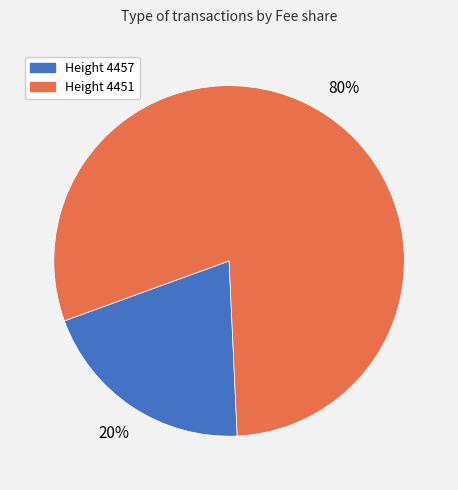

Is there any slice that represents more than half of the pie?

Yes